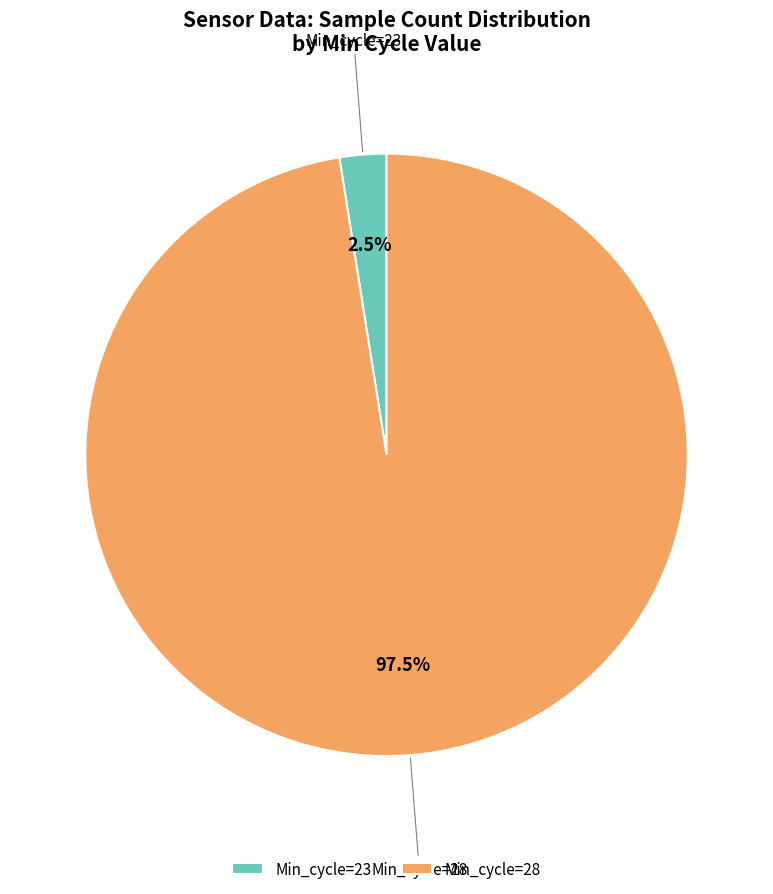

Is there a majority slice in this chart?

Yes